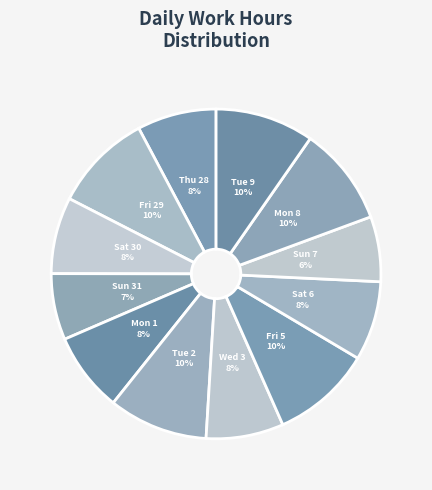

The Fri 29 slice represents 16% of the pie. True or false?

False